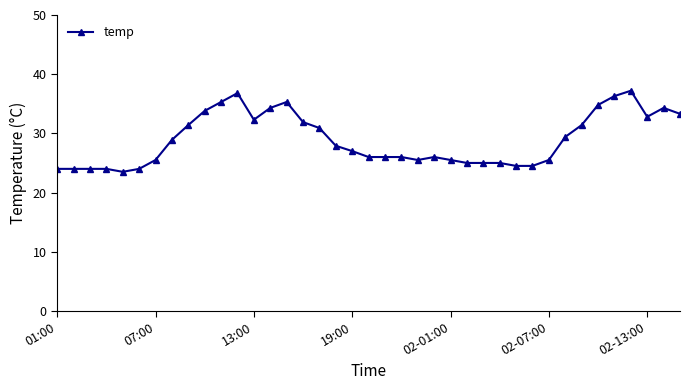

Count the number of data series in this chart.

1